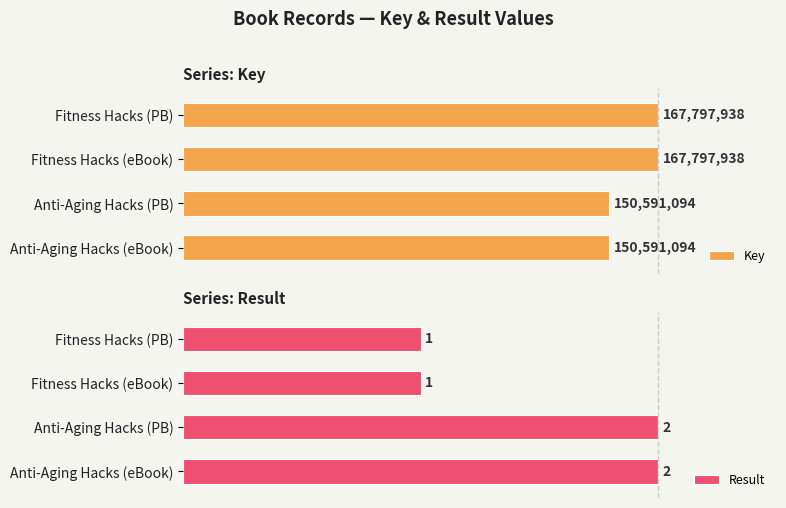

Rank the categories by Result value from lowest to highest.

Fitness Hacks (PB), Fitness Hacks (eBook), Anti-Aging Hacks (PB), Anti-Aging Hacks (eBook)